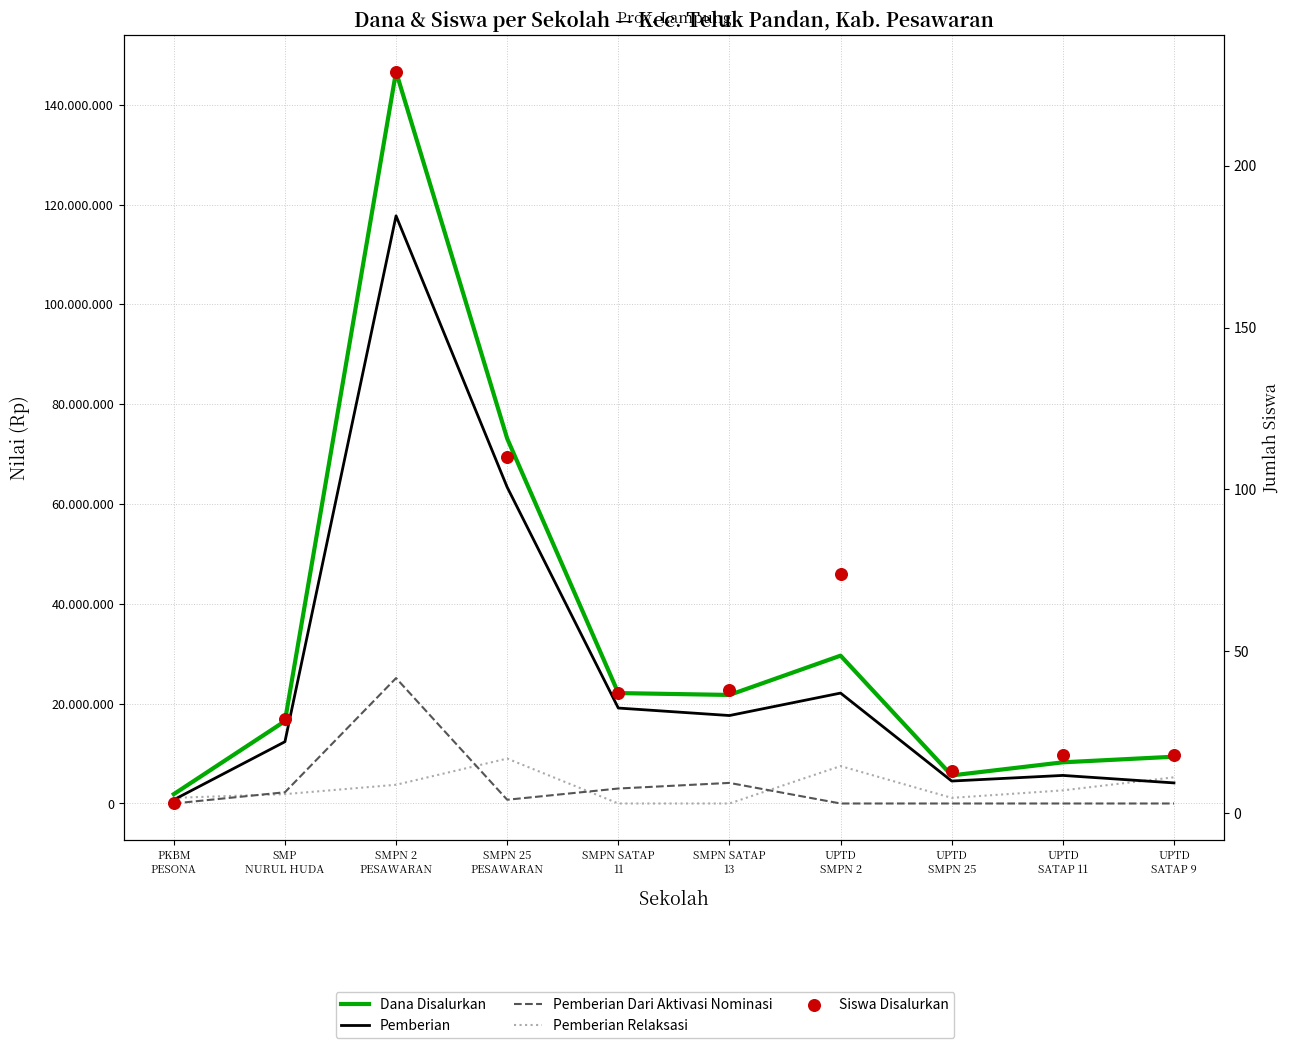

What is the total value across all series at UPTD
SMPN 25?

11250013